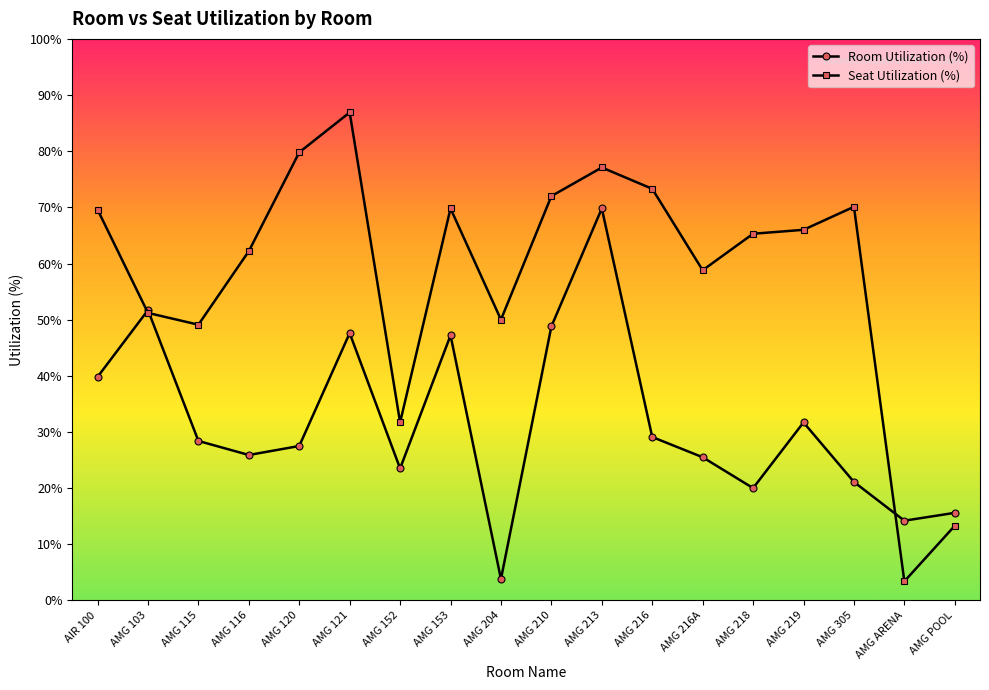

Where is Seat Utilization (%) nearest to the value 45?

AMG 115